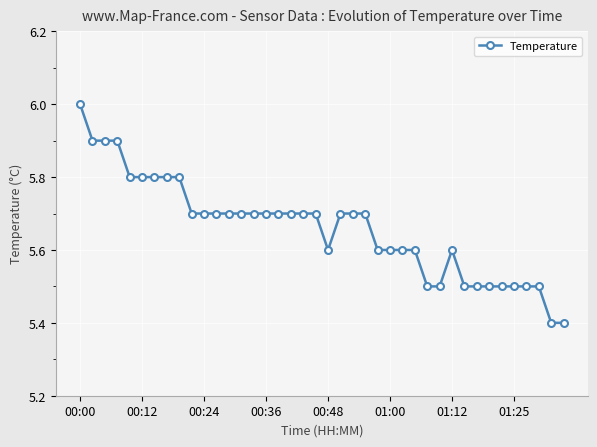

What is the sum of all values?

226.4